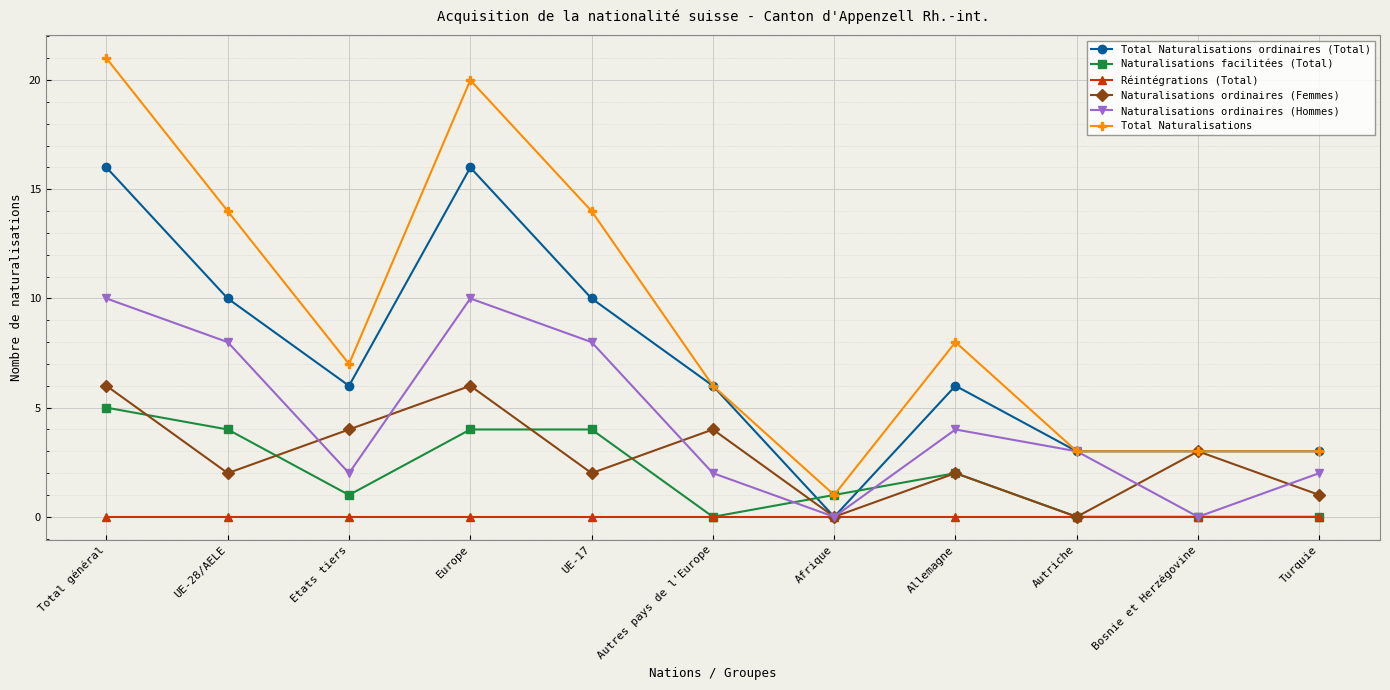

What is the average value of the Total Naturalisations series?

9